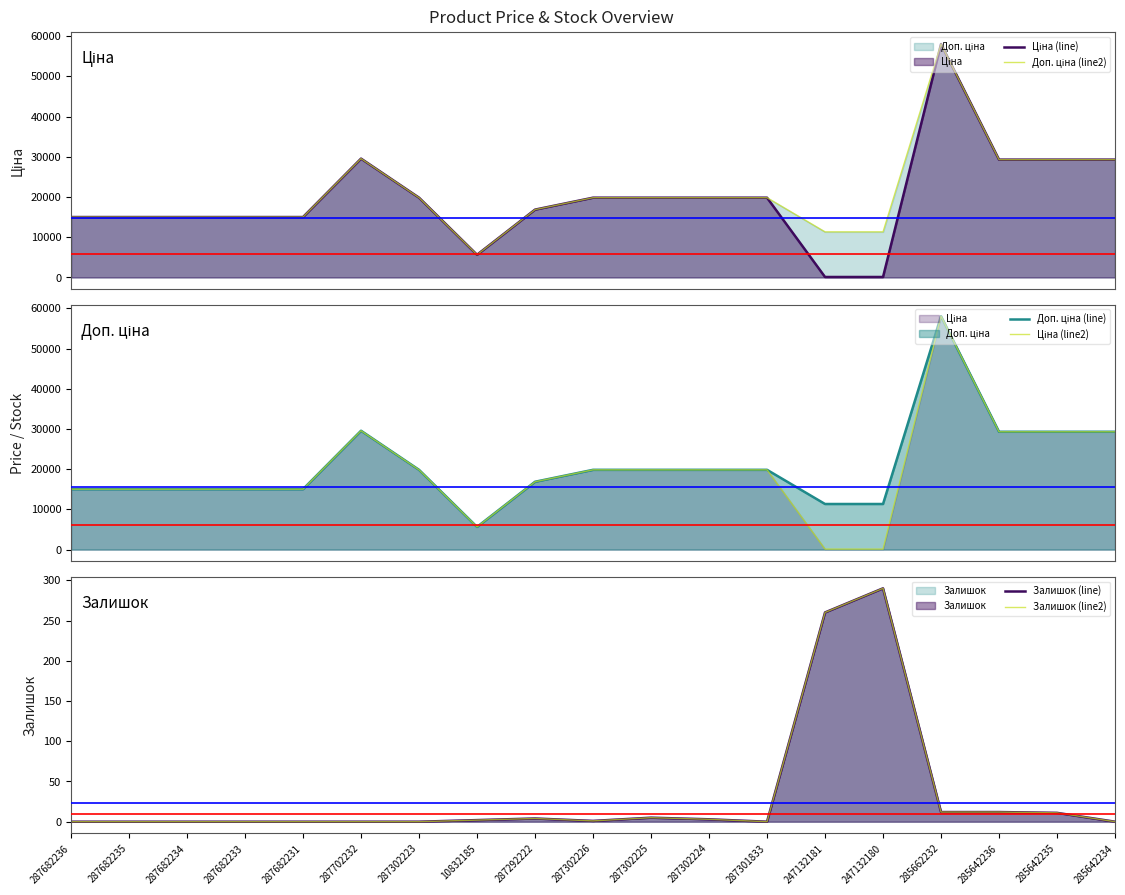

At 10832185, list the series in order from smallest to largest.

Залишок (line), Залишок (line2), Ціна (line), Доп. ціна (line2), Доп. ціна (line), Ціна (line2)